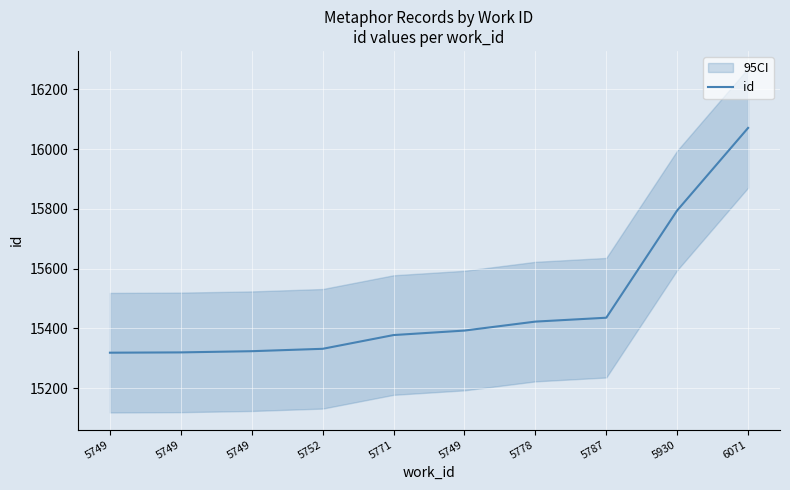

Which has a higher value, 5771 or 5778?

5778